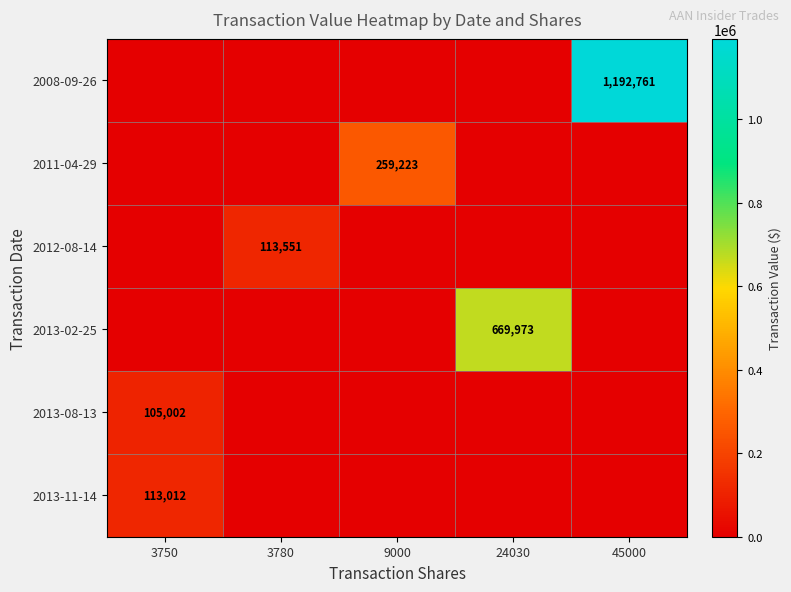

Count the number of categories in the chart.

5